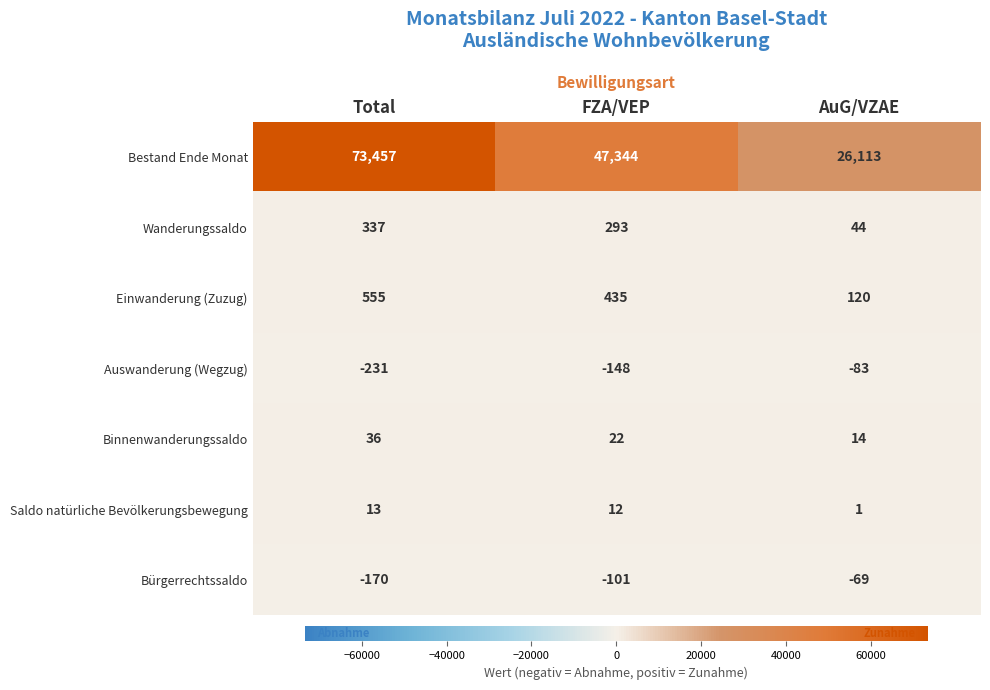

Where is Einwanderung (Zuzug) nearest to the value 337?

FZA/VEP